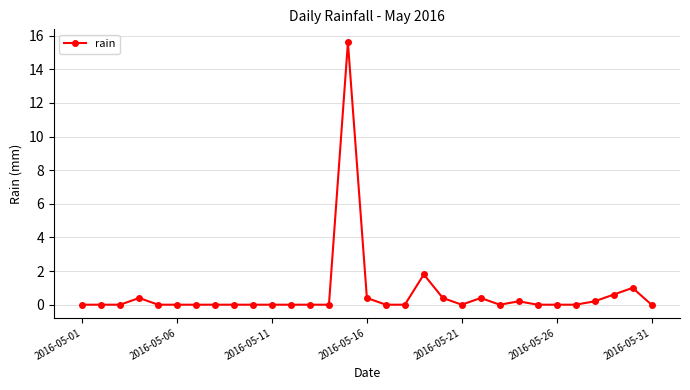

What is the difference between the maximum and minimum values?

15.6